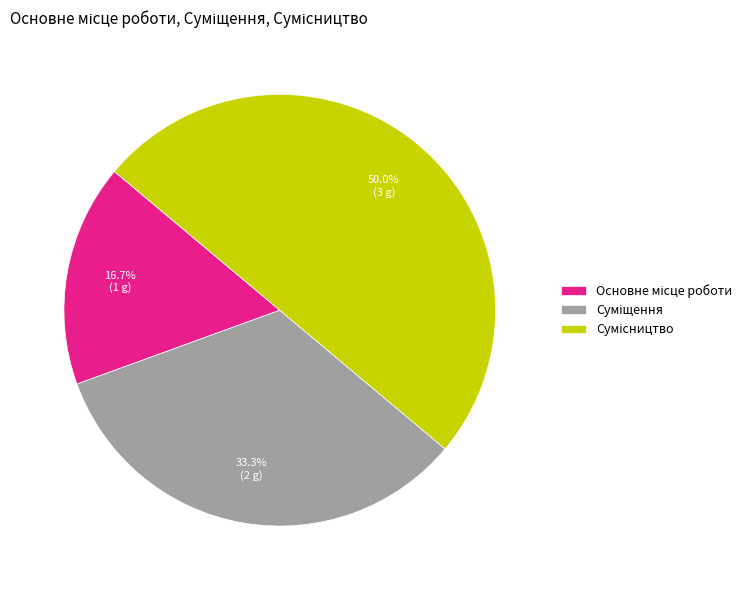

What is the ratio of the value at Суміщення to the value at Сумісництво?

0.7